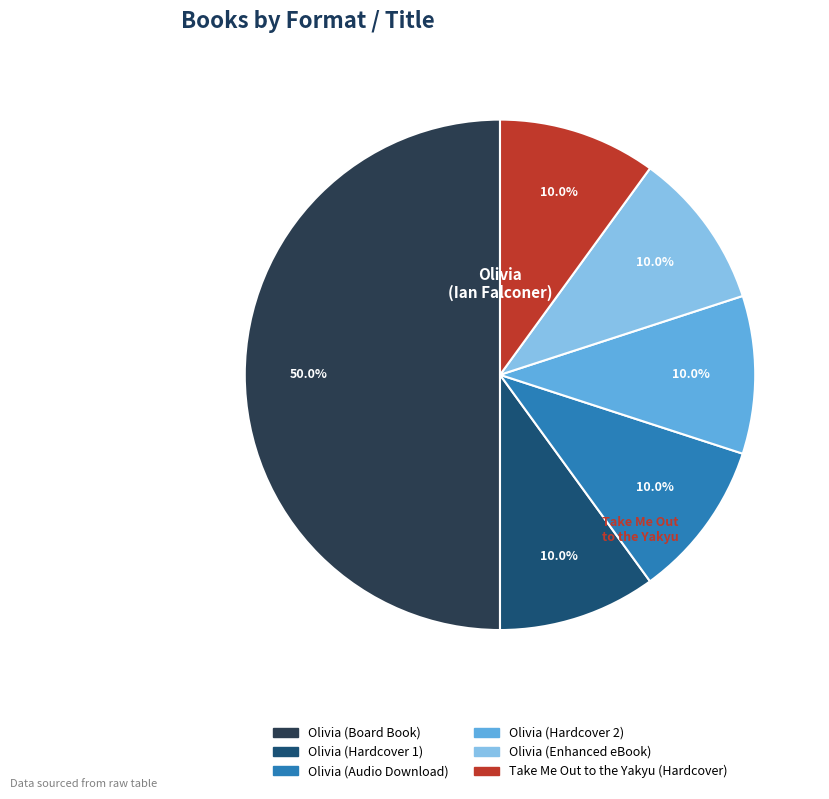

Does Olivia (Hardcover 2) account for over 50% of the chart?

No